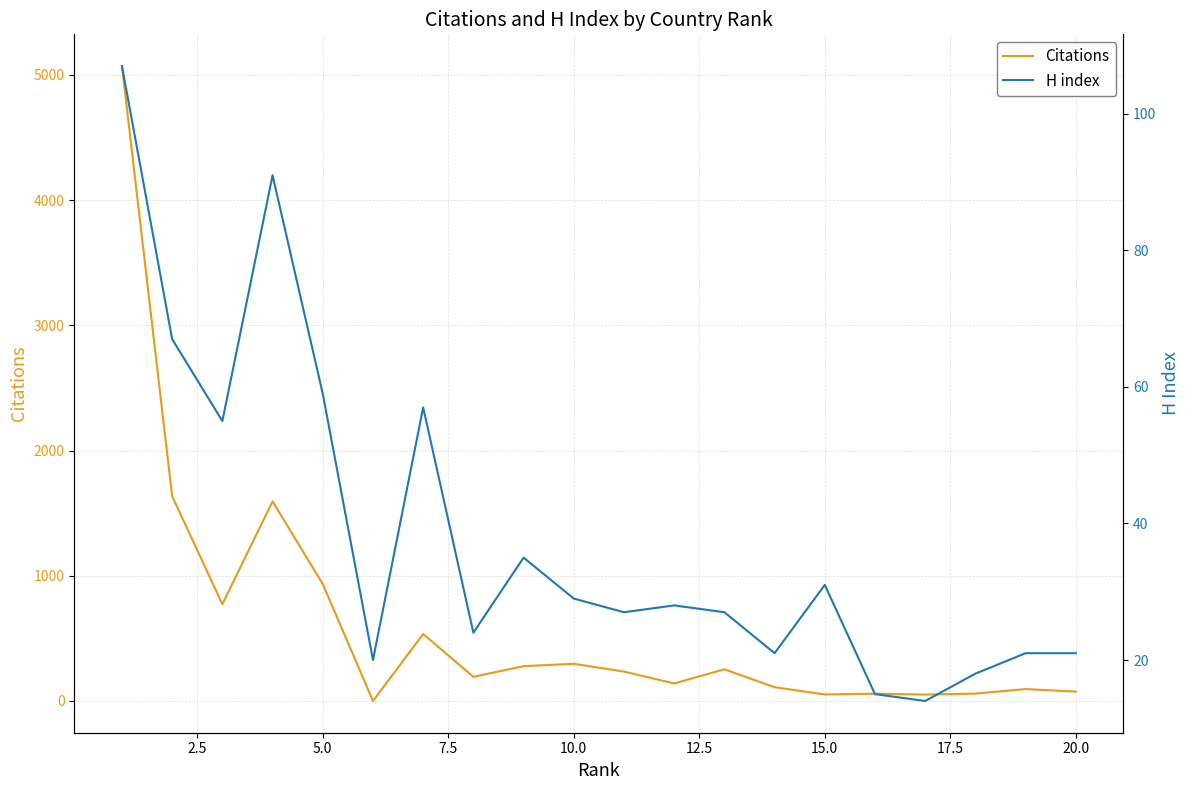

How many times do Citations and H index cross each other?

2